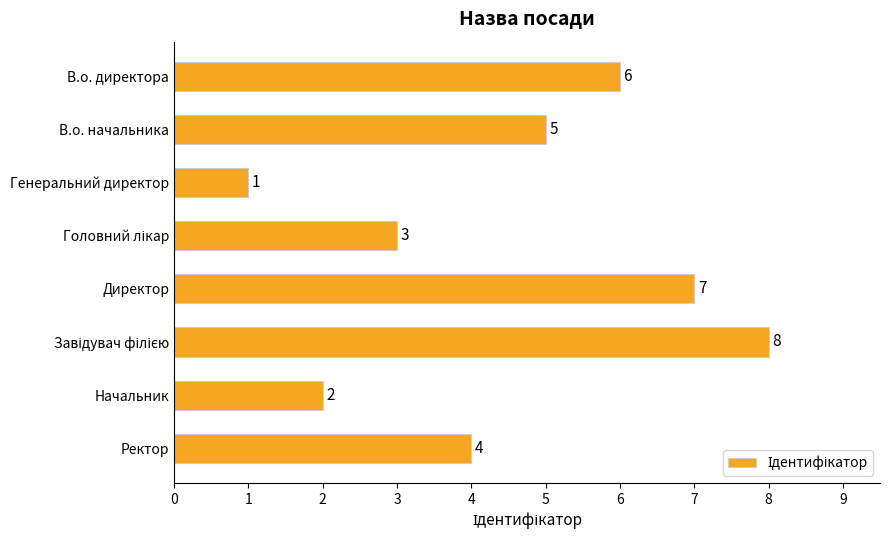

What is the maximum value shown in the chart?

8